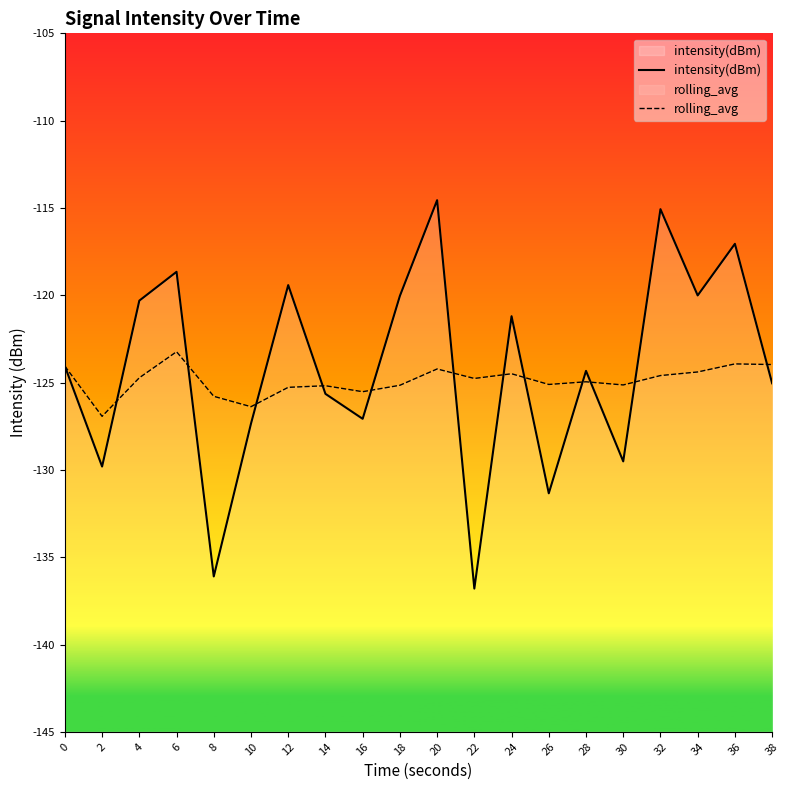

Where is the first local minimum for rolling_avg?

2